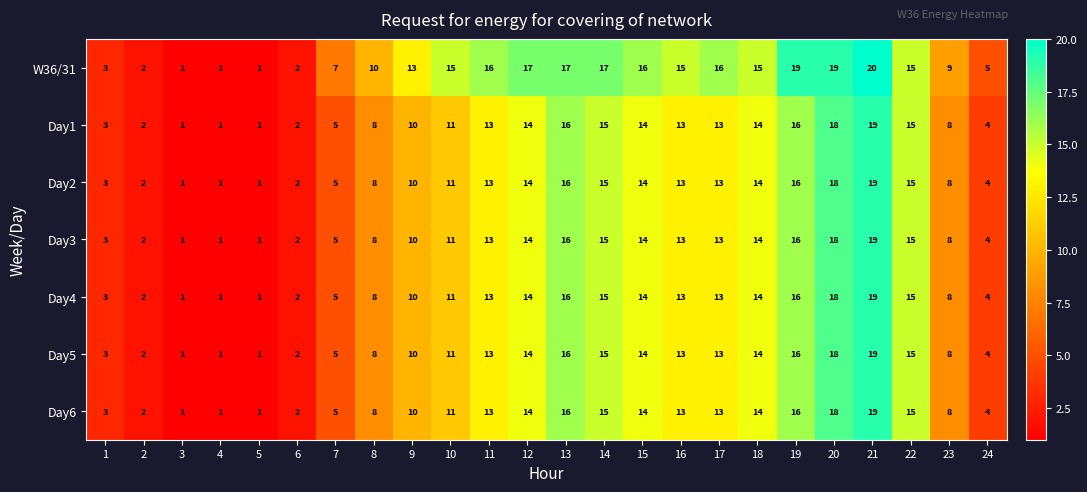

At which label is Day2 closest to 10?

9